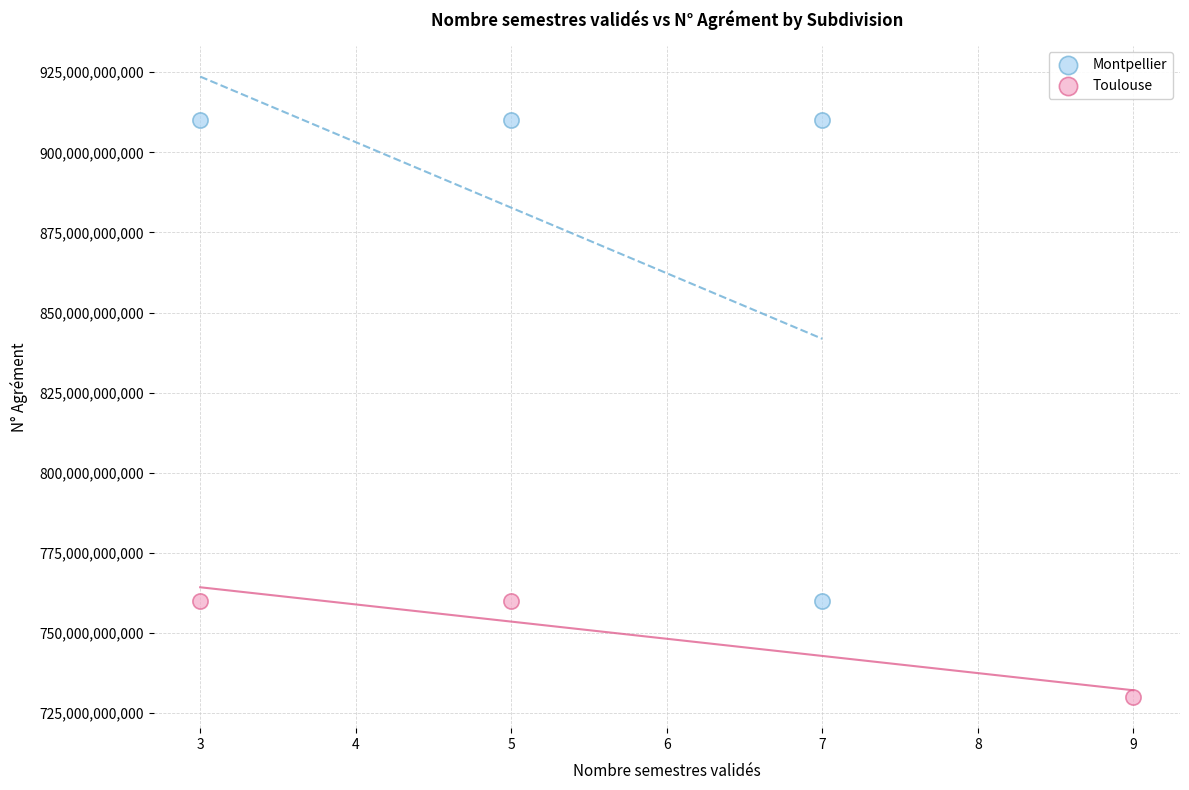

Which series contains the lowest Y value?

Toulouse